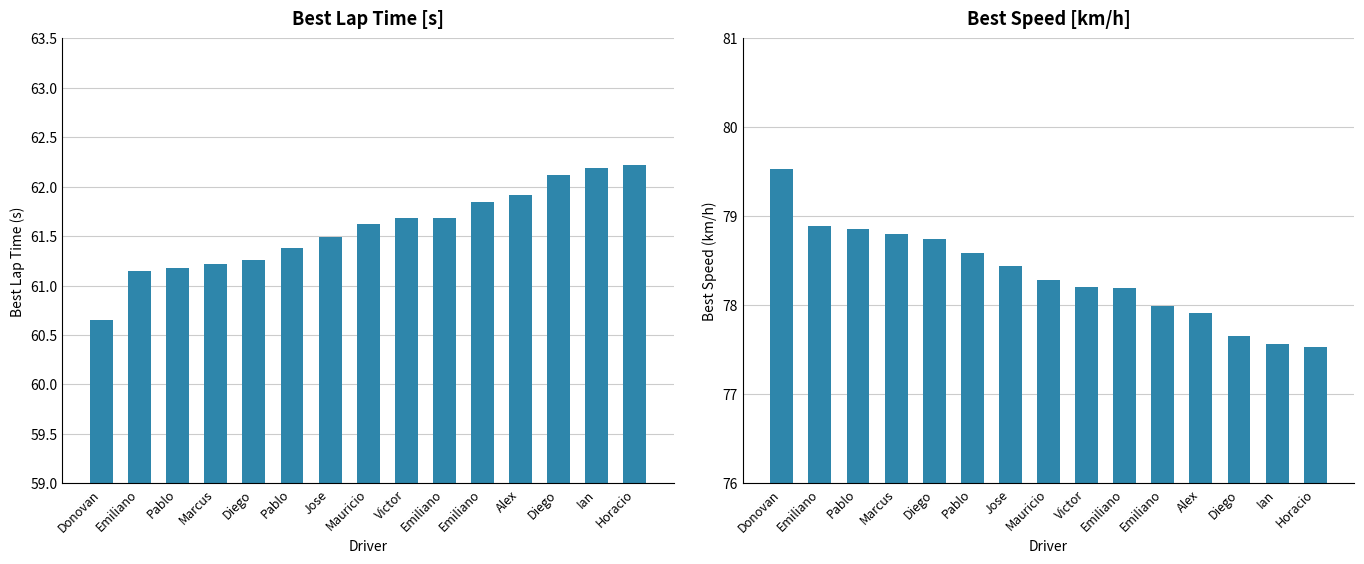

Rank the series at Victor from lowest to highest value.

Best Lap time, Best Speed